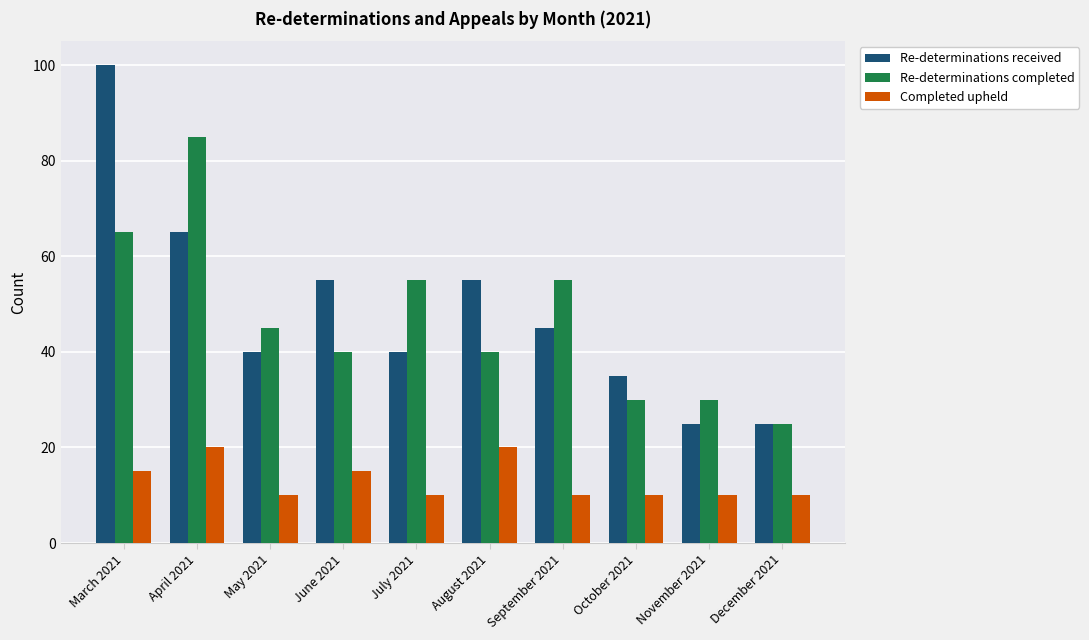

What is the difference between the maximum and minimum values in the Completed upheld series?

10